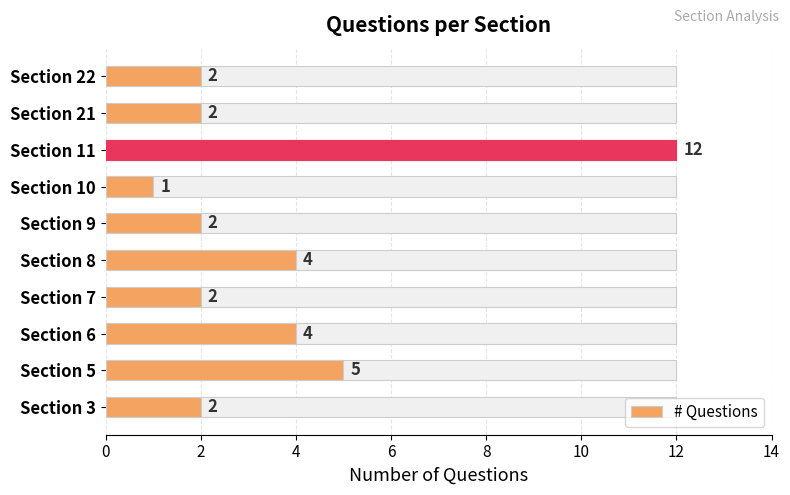

Reading left to right, extract all data points from this chart.

2	5	4	2	4	2	1	12	2	2